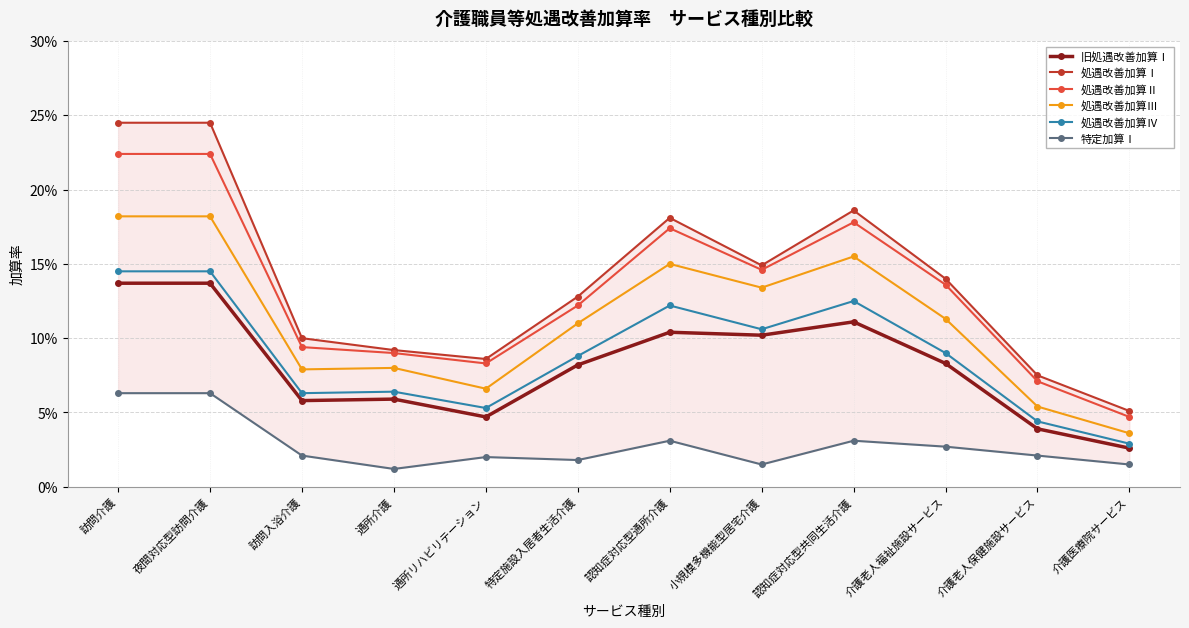

What position from the right is 特定施設入居者生活介護?

7